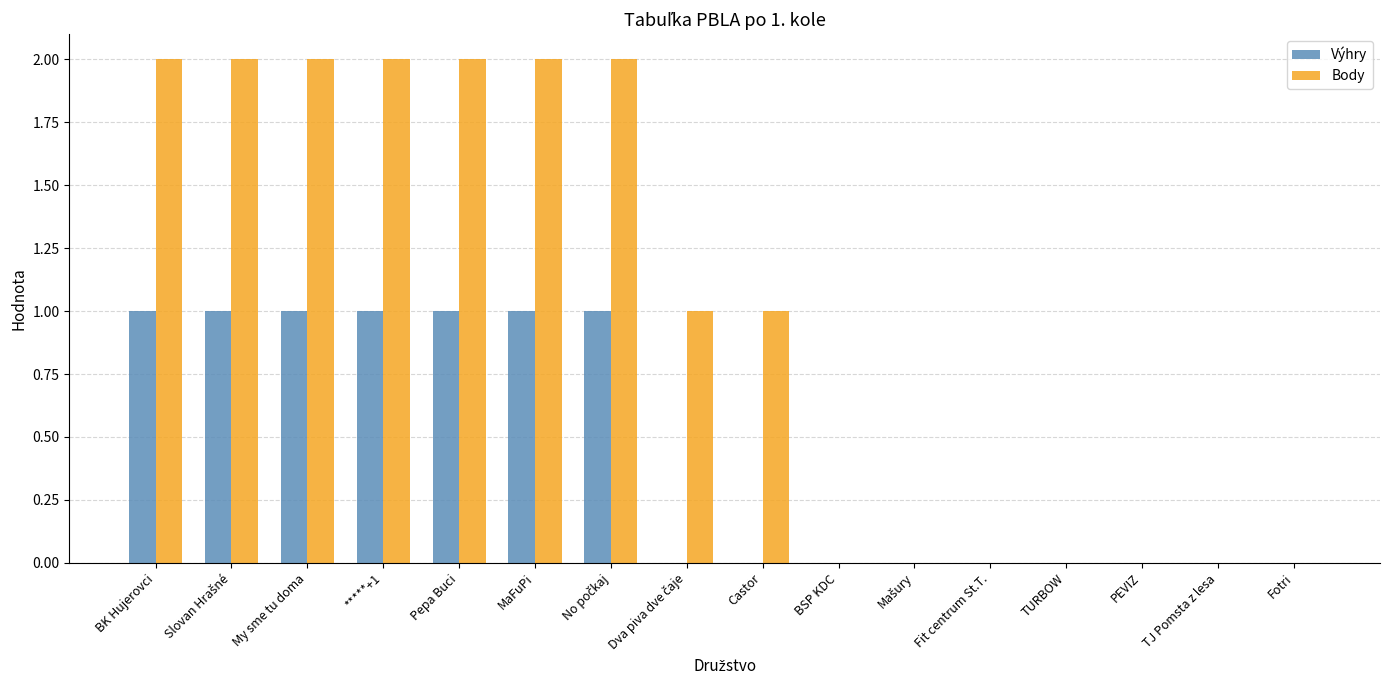

True or false: Body has a value of 0 at BSP KDC.

True